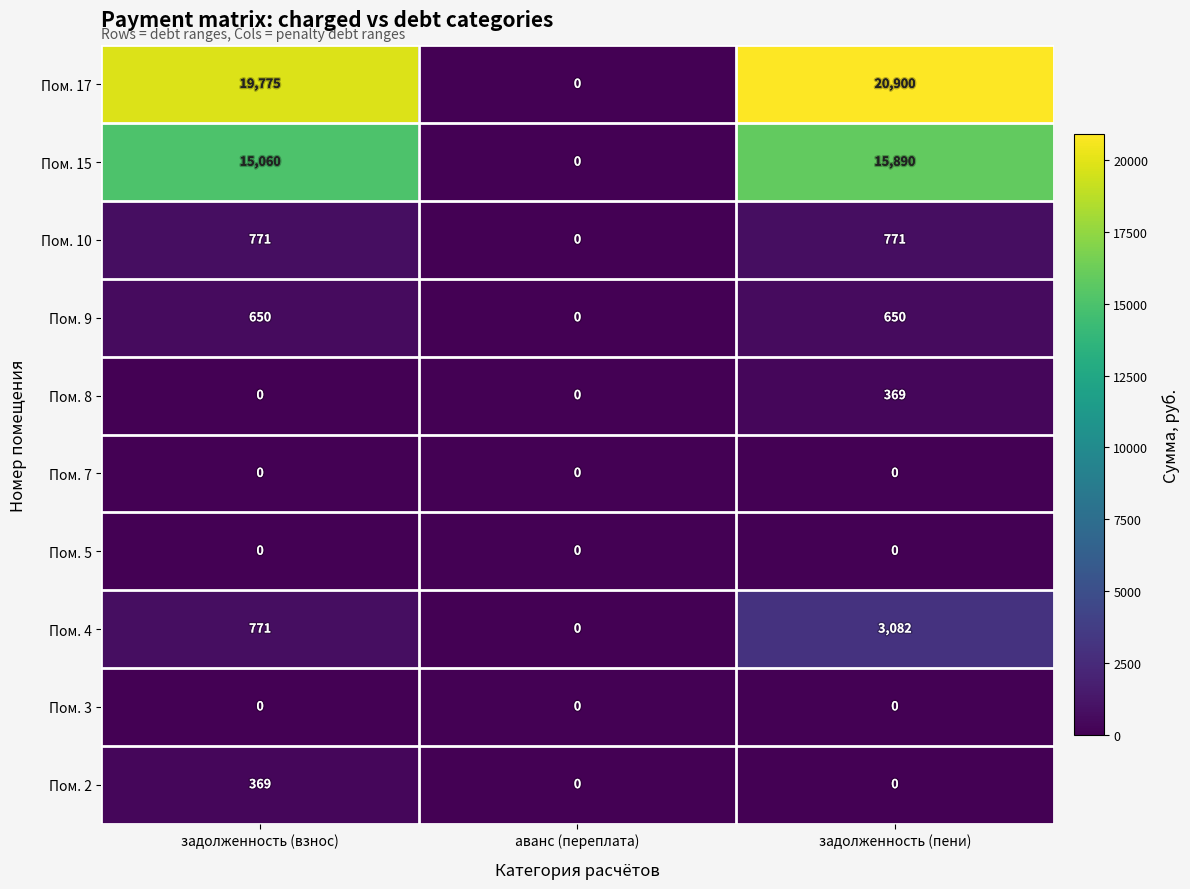

What is the sum of all Пом. 10 values?

1542